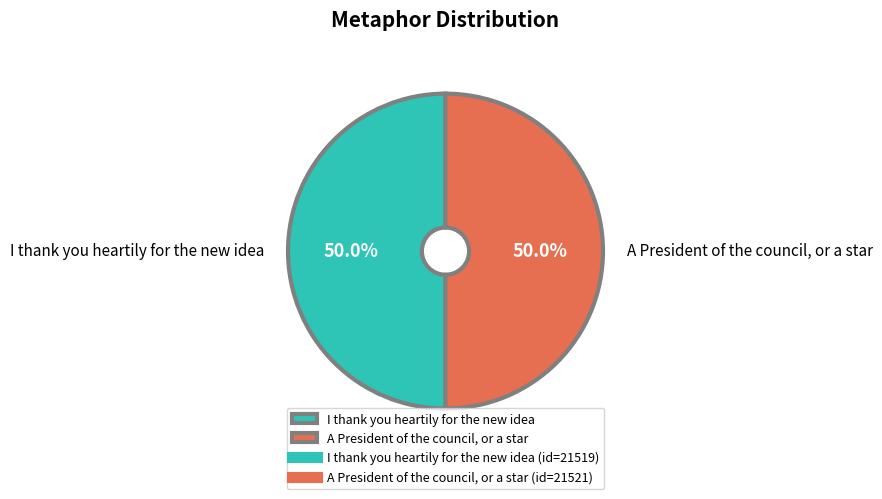

Approximately how many times larger is the value at I thank you heartily for the new idea compared to A President of the council, or a star?

1.0